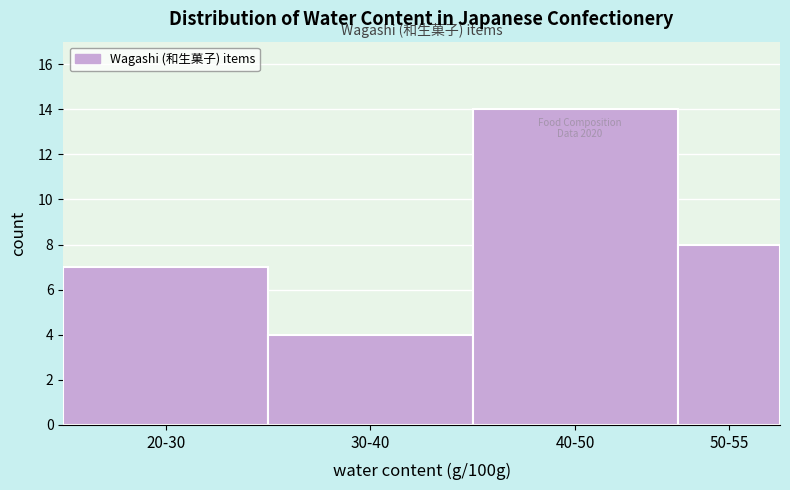

Reading left to right, extract all data points from this chart.

7	4	14	8